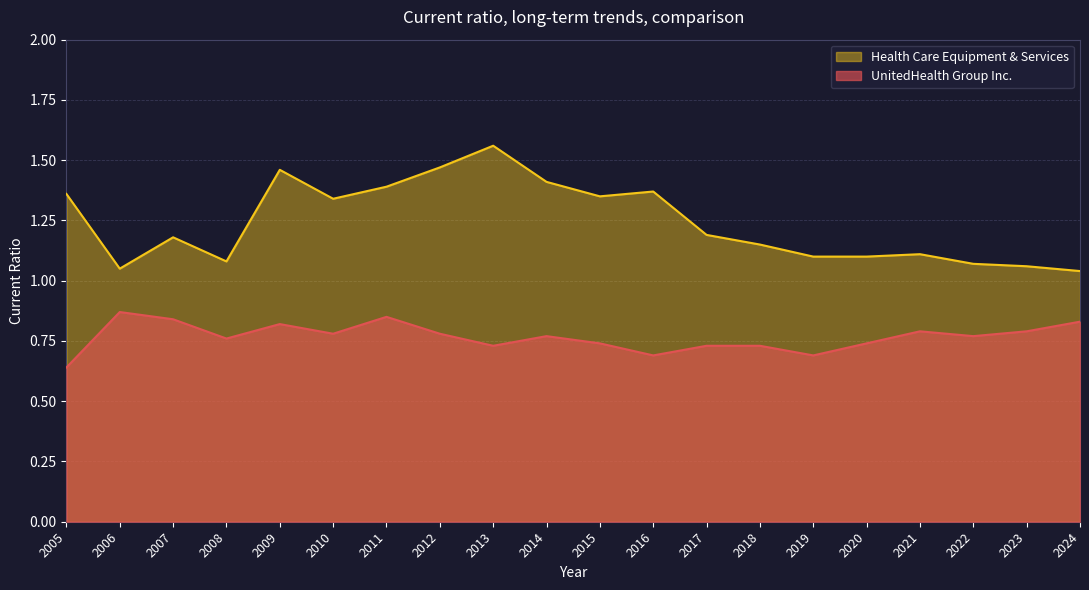

The UnitedHealth Group Inc. series shows 1.0 at 2012. True or false?

False